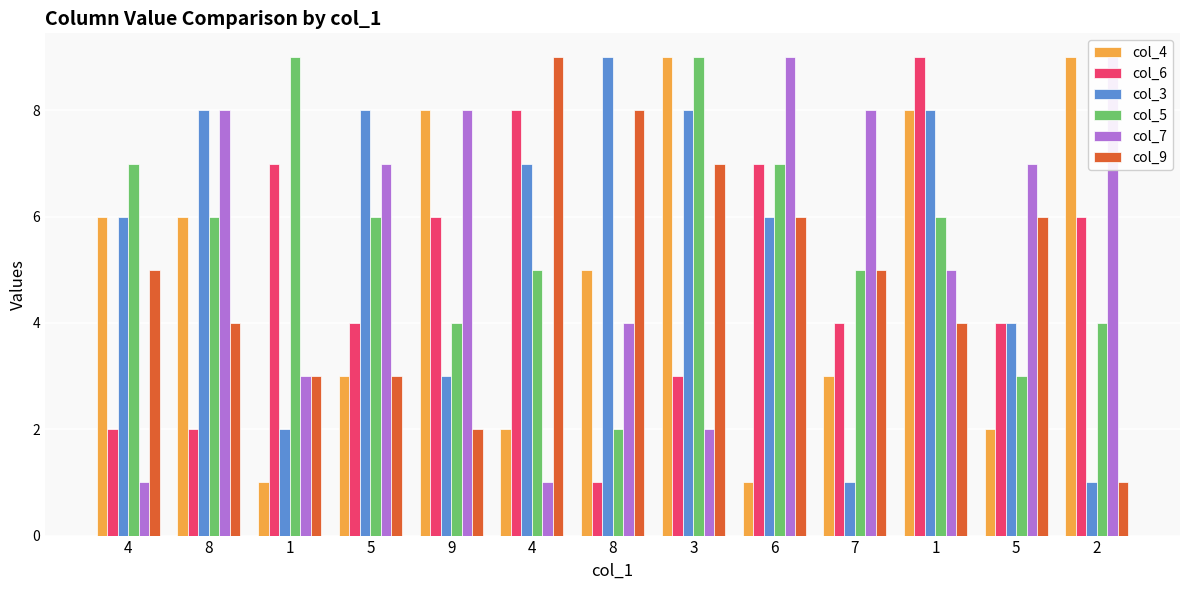

What is the sum of the col_4 values at 7 and 9?

11